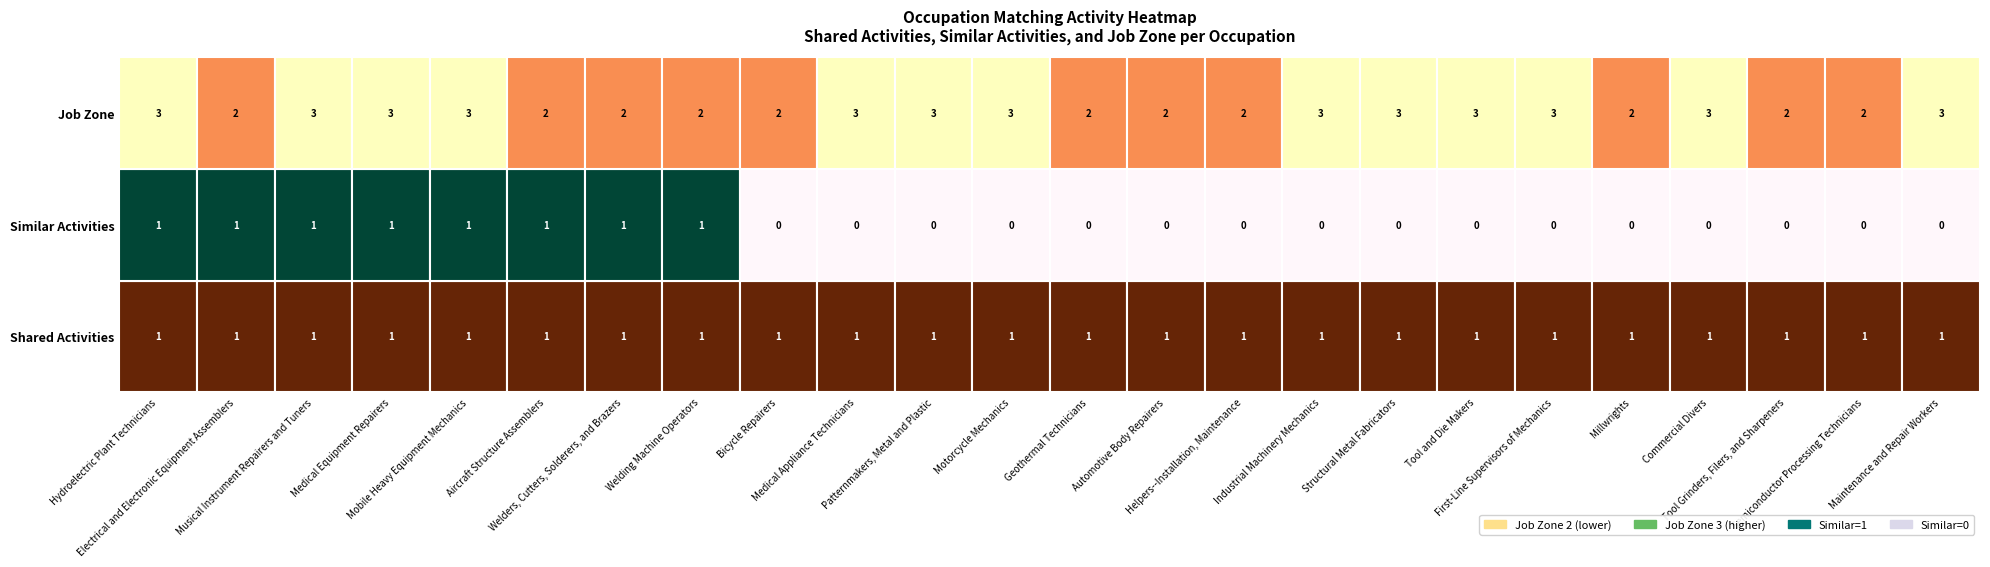

Reading left to right, what are all the values shown in this chart?

Shared Activities: Hydroelectric Plant Technicians=1	Electrical and Electronic Equipment Assemblers=1	Musical Instrument Repairers and Tuners=1	Medical Equipment Repairers=1	Mobile Heavy Equipment Mechanics=1	Aircraft Structure Assemblers=1	Welders, Cutters, Solderers, and Brazers=1	Welding Machine Operators=1	Bicycle Repairers=1	Medical Appliance Technicians=1	Patternmakers, Metal and Plastic=1	Motorcycle Mechanics=1	Geothermal Technicians=1	Automotive Body Repairers=1	Helpers--Installation, Maintenance=1	Industrial Machinery Mechanics=1	Structural Metal Fabricators=1	Tool and Die Makers=1	First-Line Supervisors of Mechanics=1	Millwrights=1	Commercial Divers=1	Tool Grinders, Filers, and Sharpeners=1	Semiconductor Processing Technicians=1	Maintenance and Repair Workers=1
Similar Activities: Hydroelectric Plant Technicians=1	Electrical and Electronic Equipment Assemblers=1	Musical Instrument Repairers and Tuners=1	Medical Equipment Repairers=1	Mobile Heavy Equipment Mechanics=1	Aircraft Structure Assemblers=1	Welders, Cutters, Solderers, and Brazers=1	Welding Machine Operators=1	Bicycle Repairers=0	Medical Appliance Technicians=0	Patternmakers, Metal and Plastic=0	Motorcycle Mechanics=0	Geothermal Technicians=0	Automotive Body Repairers=0	Helpers--Installation, Maintenance=0	Industrial Machinery Mechanics=0	Structural Metal Fabricators=0	Tool and Die Makers=0	First-Line Supervisors of Mechanics=0	Millwrights=0	Commercial Divers=0	Tool Grinders, Filers, and Sharpeners=0	Semiconductor Processing Technicians=0	Maintenance and Repair Workers=0
Job Zone: Hydroelectric Plant Technicians=3	Electrical and Electronic Equipment Assemblers=2	Musical Instrument Repairers and Tuners=3	Medical Equipment Repairers=3	Mobile Heavy Equipment Mechanics=3	Aircraft Structure Assemblers=2	Welders, Cutters, Solderers, and Brazers=2	Welding Machine Operators=2	Bicycle Repairers=2	Medical Appliance Technicians=3	Patternmakers, Metal and Plastic=3	Motorcycle Mechanics=3	Geothermal Technicians=2	Automotive Body Repairers=2	Helpers--Installation, Maintenance=2	Industrial Machinery Mechanics=3	Structural Metal Fabricators=3	Tool and Die Makers=3	First-Line Supervisors of Mechanics=3	Millwrights=2	Commercial Divers=3	Tool Grinders, Filers, and Sharpeners=2	Semiconductor Processing Technicians=2	Maintenance and Repair Workers=3